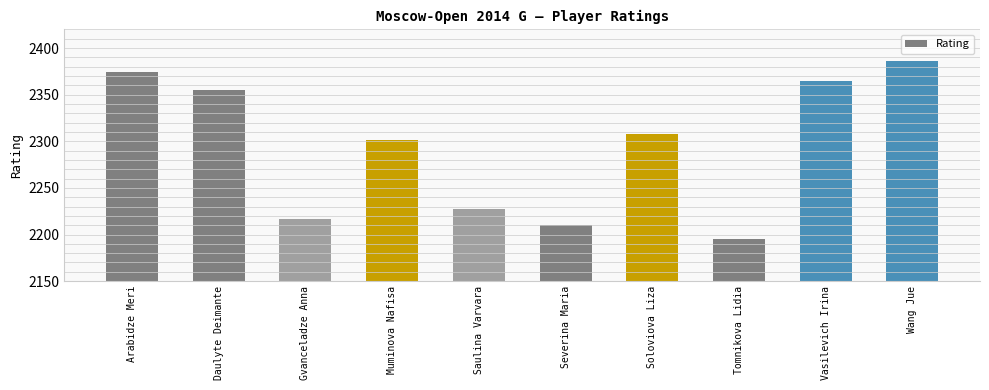

True or false: the data shows 1097 at Severina Maria.

False